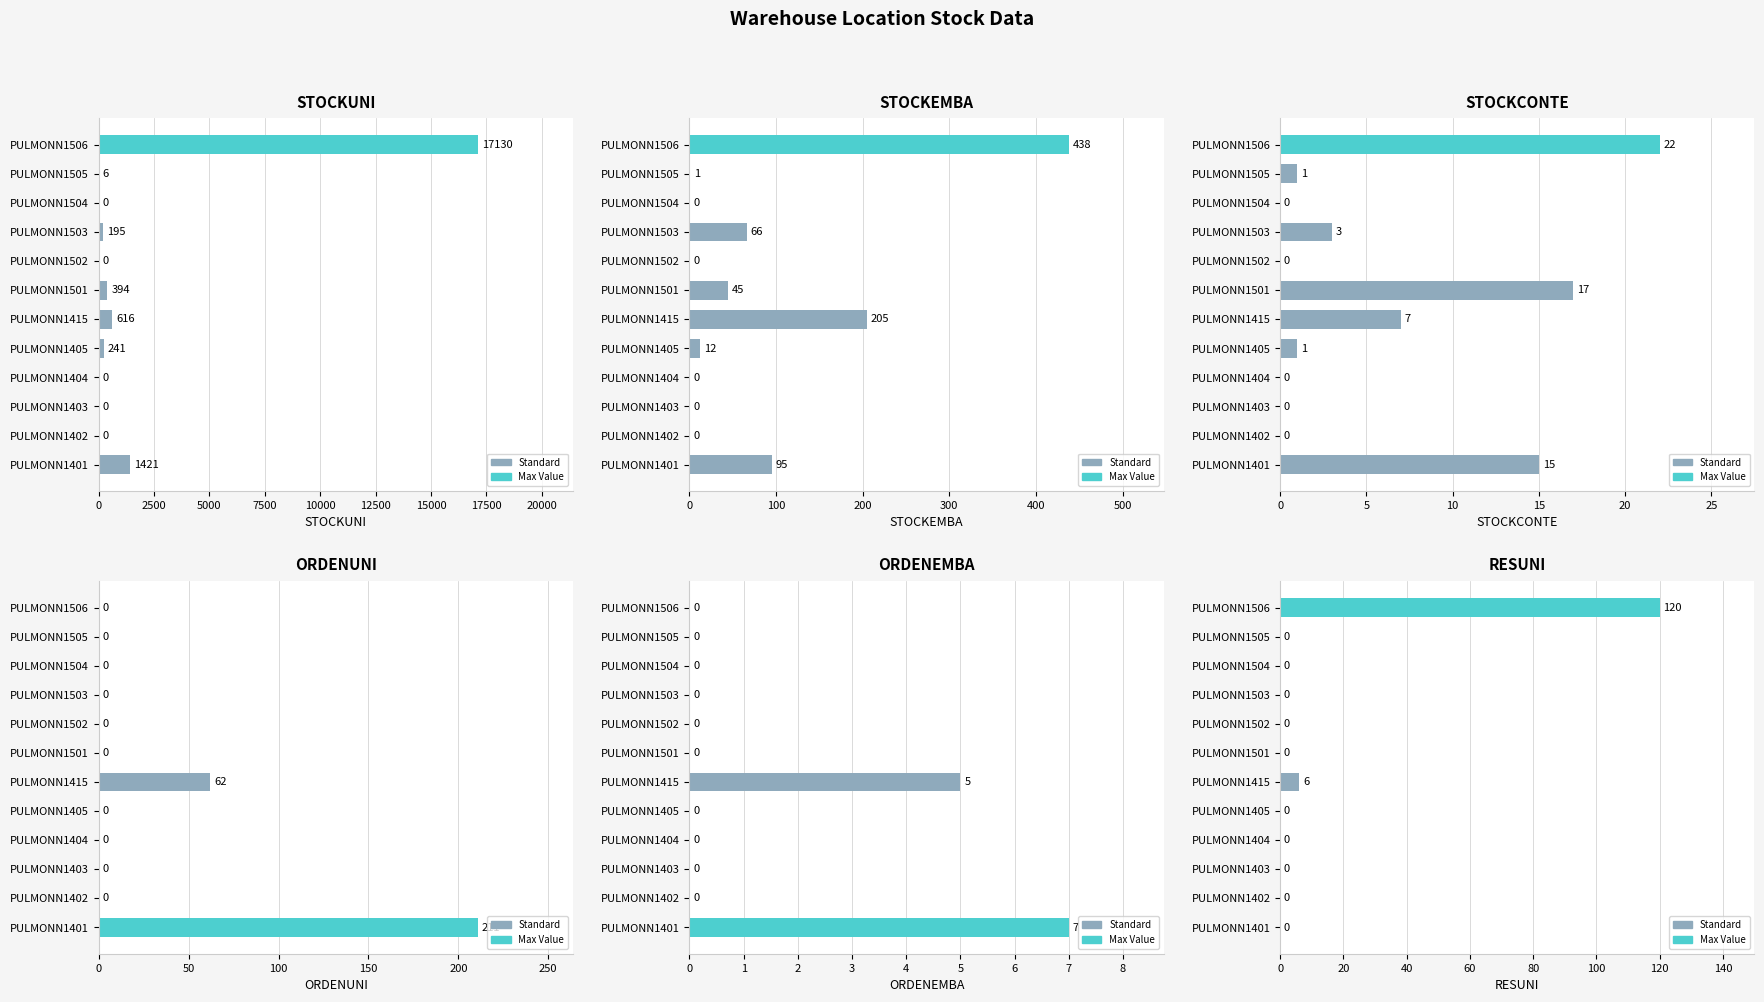

Is it true that STOCKCONTE equals 4 at PULMONN1415?

False